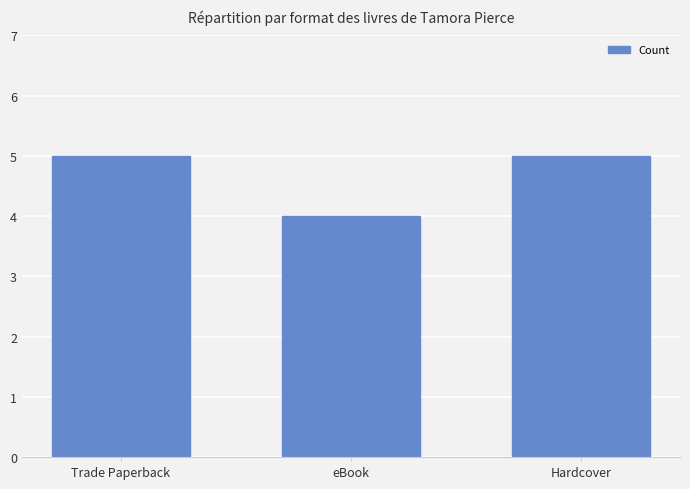

Are the bars horizontal?

No